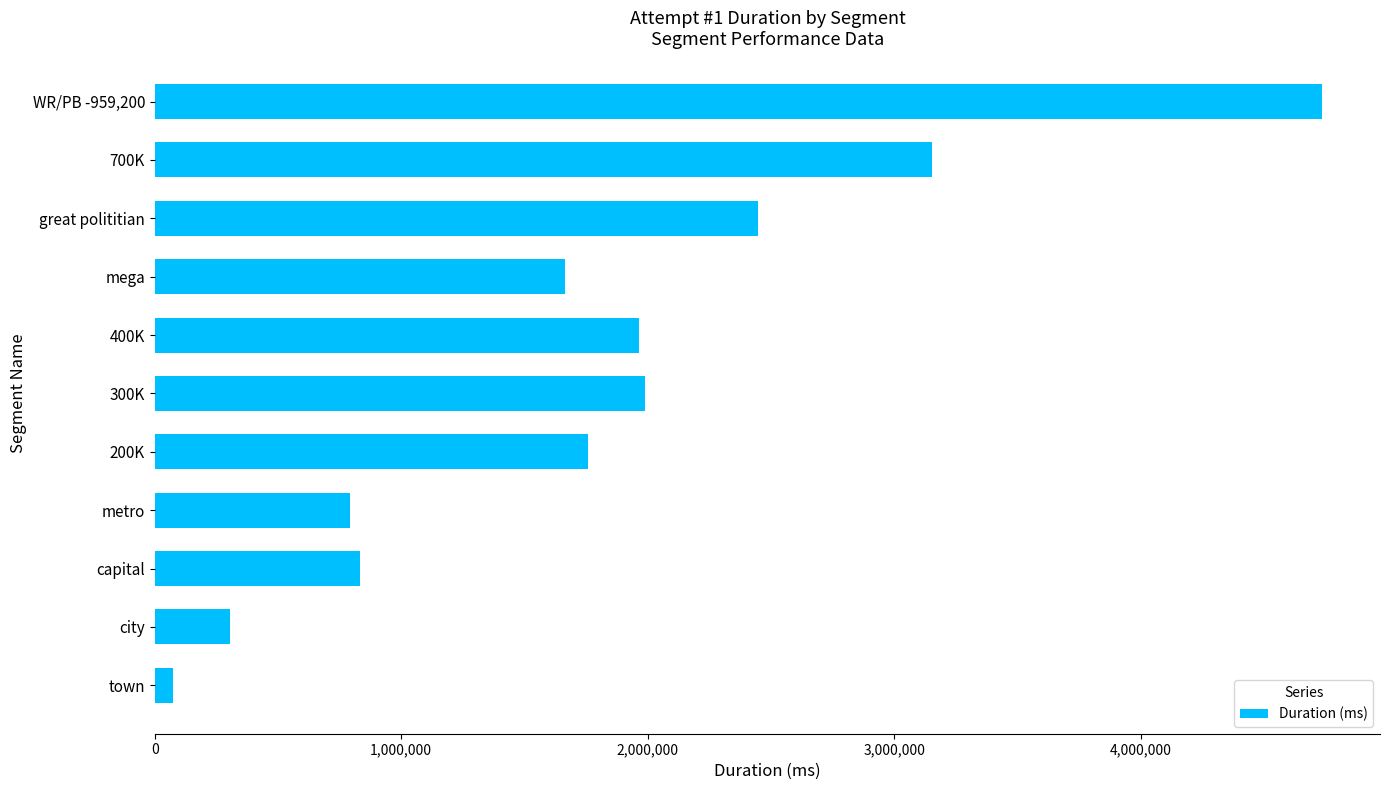

What is the approximate value at 700K, to the nearest 10?

3151690